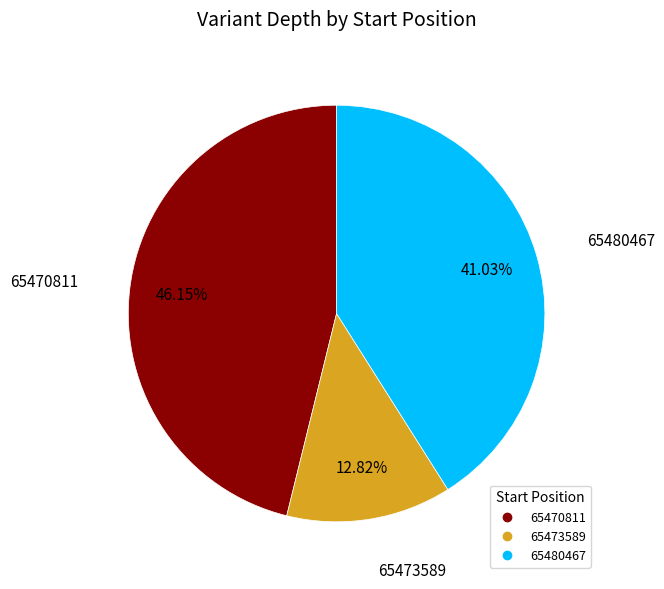

To the nearest percent, what is the difference between the largest and smallest slice percentages?

33%